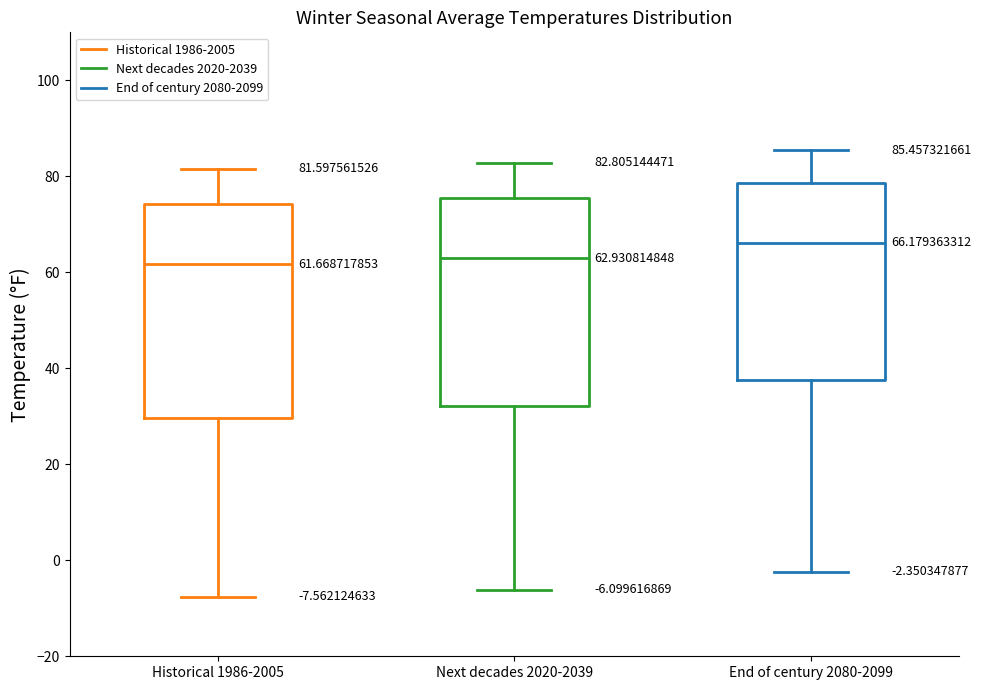

Which box has the highest median line?

End of century 2080-2099